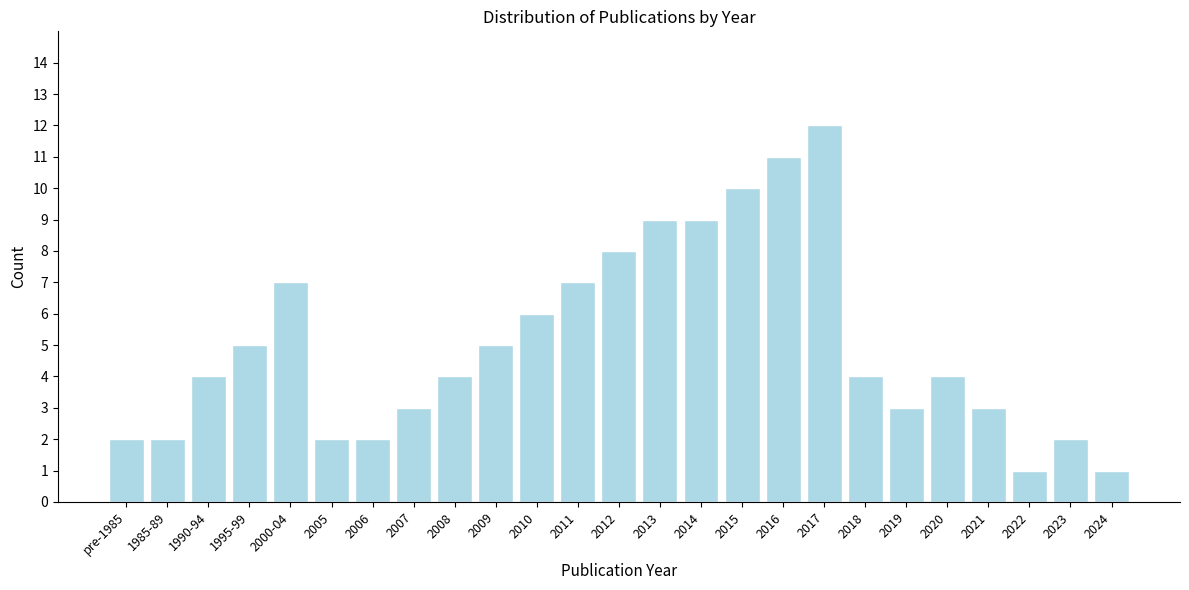

Reading left to right, list all the values displayed in this chart.

pre-1985=2	1985-89=2	1990-94=4	1995-99=5	2000-04=7	2005=2	2006=2	2007=3	2008=4	2009=5	2010=6	2011=7	2012=8	2013=9	2014=9	2015=10	2016=11	2017=12	2018=4	2019=3	2020=4	2021=3	2022=1	2023=2	2024=1